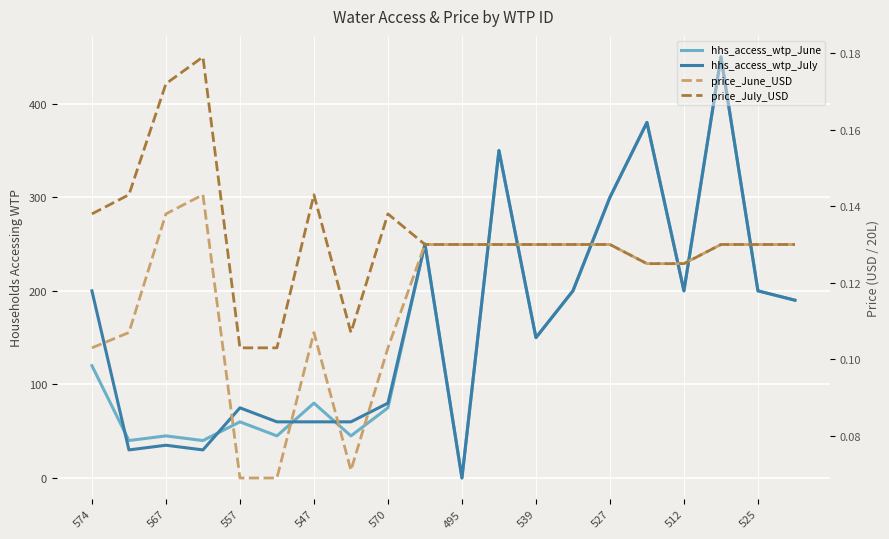

Where is hhs_access_wtp_June nearest to the value 225?

525